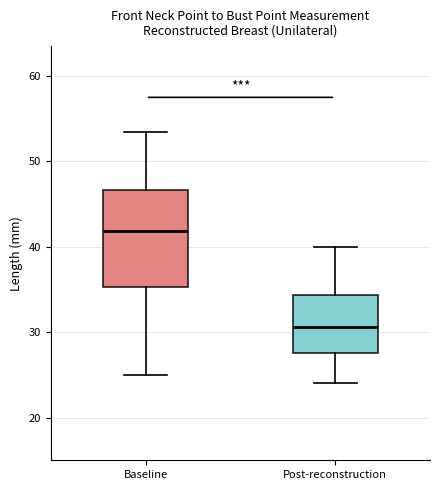

Reading left to right, read every box against the y-axis: the position of its median line, the range the box covers, and the ends of its whiskers. The values are not printed on the chart, so give them approximately, as read against the axis.

Baseline: median 42, box 35 to 47, whiskers 25 to 54
Post-reconstruction: median 31, box 28 to 34, whiskers 24 to 40